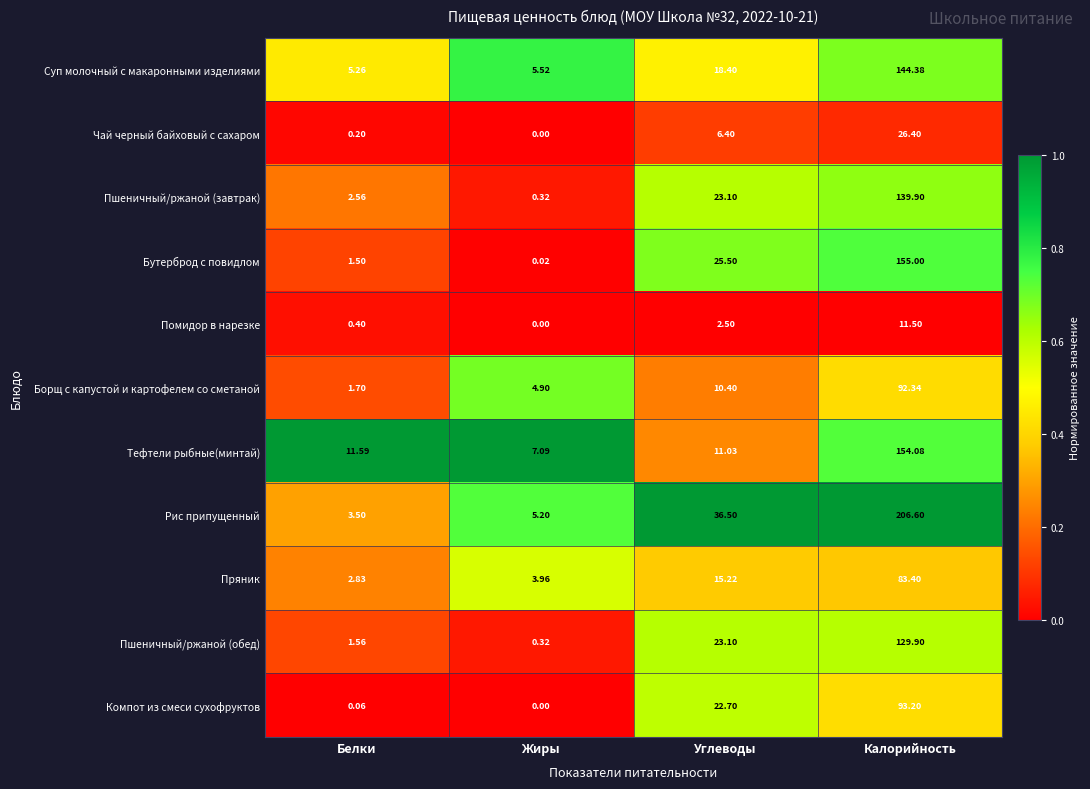

Where does the Рис припущенный series first go above 36?

Углеводы